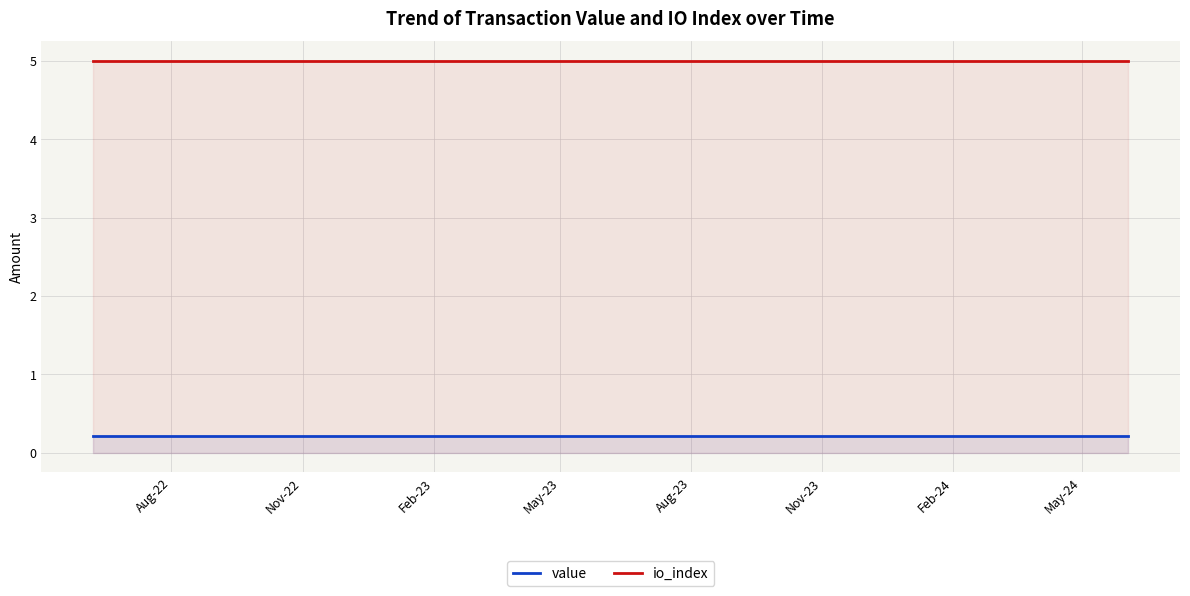

Which series has the largest total across all categories?

io_index